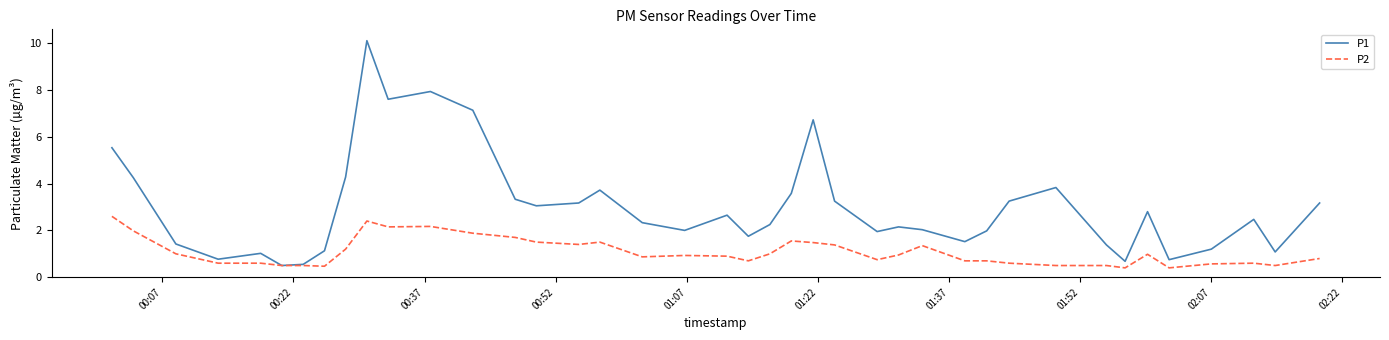

Rank the series by their maximum value, from lowest to highest.

P2, P1